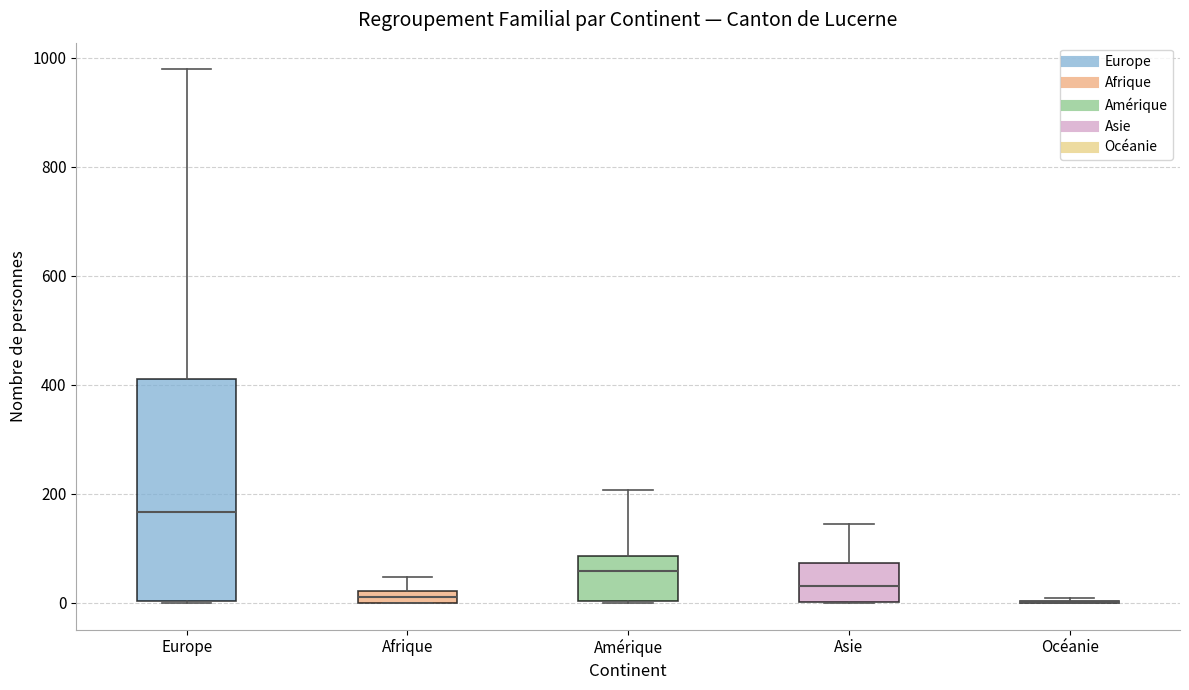

Which box is the tallest, from its lower edge to its upper edge?

Europe